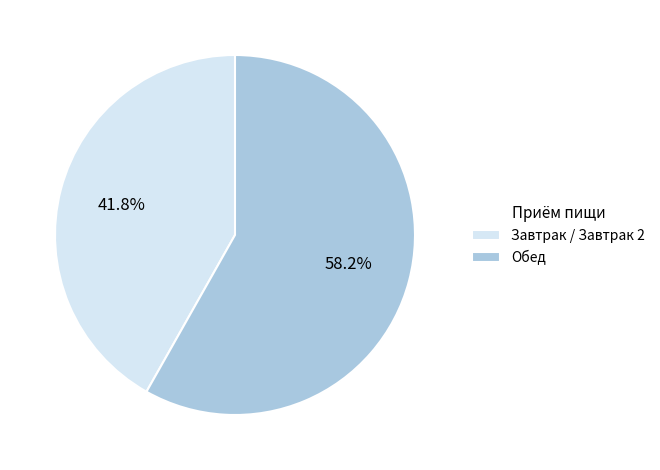

Does any single category account for the majority?

Yes